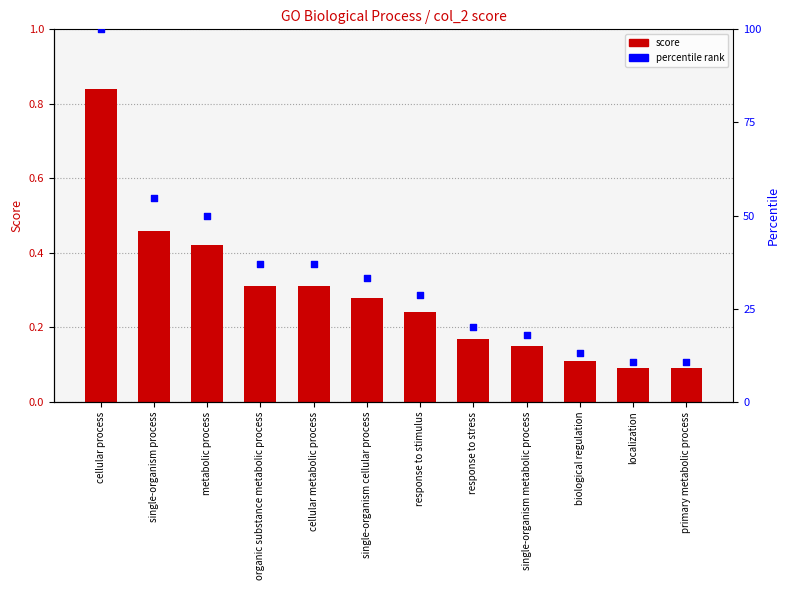

What are all the series names shown in the legend?

col_2 (score), percentile rank